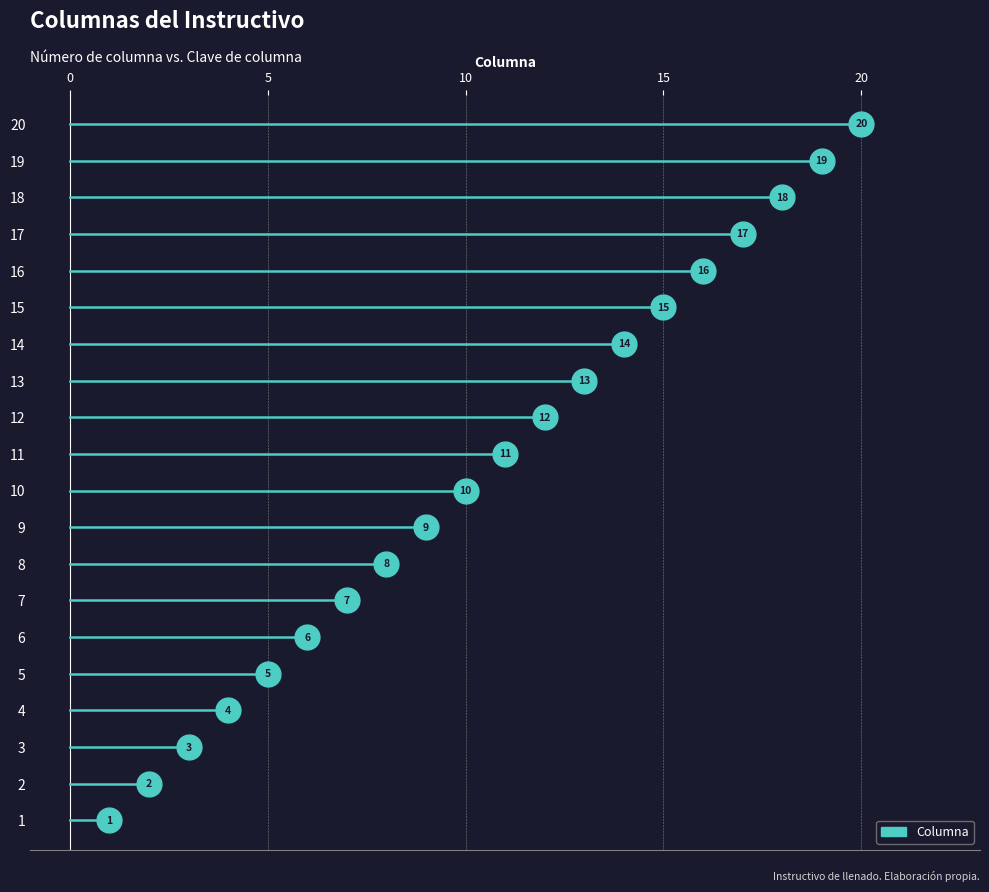

Between 14 and 18, which is larger?

18